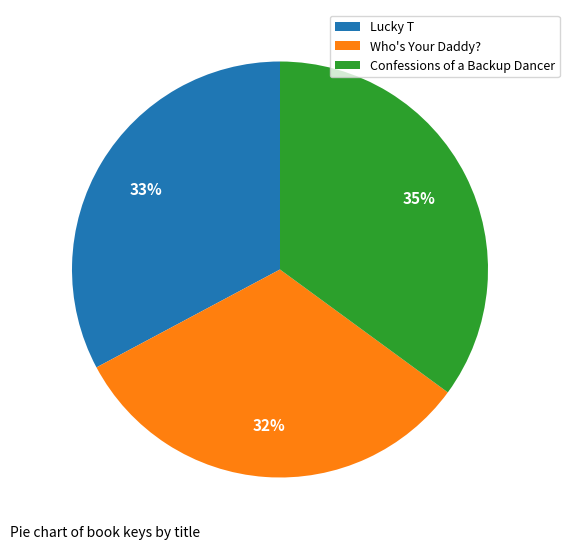

Is the sum of Confessions of a Backup Dancer and Who's Your Daddy? greater than half?

Yes